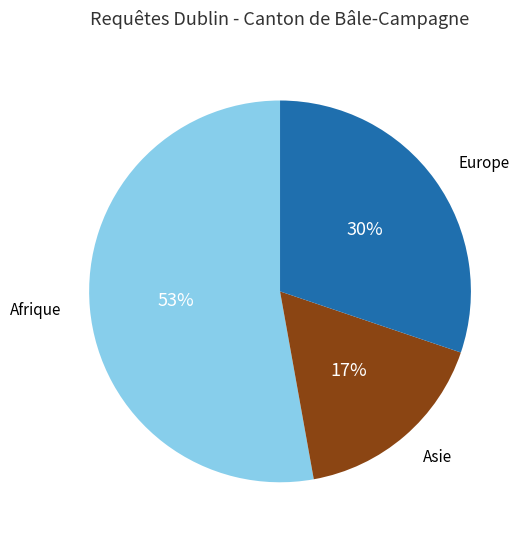

Is there a majority slice in this chart?

Yes